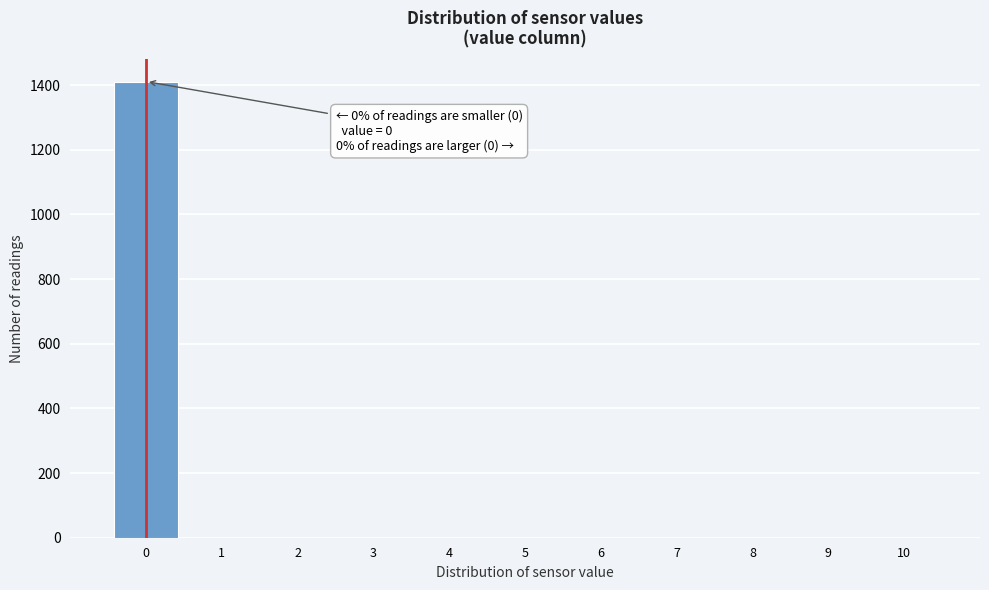

Over which range of the x-axis is the bar tallest?

-0.5 to 0.5